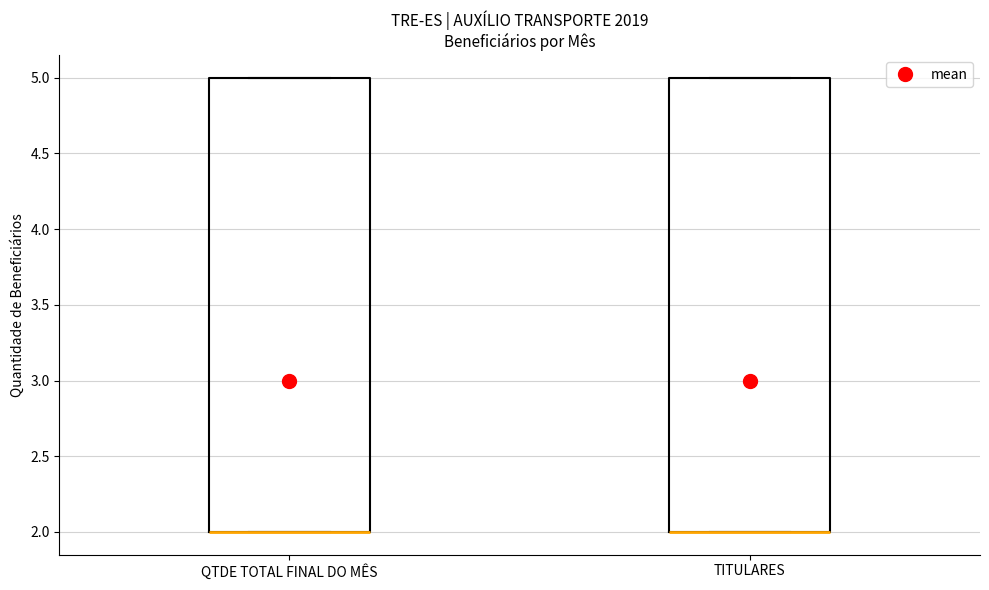

Reading left to right, read every box against the y-axis: the position of its median line, the range the box covers, and the ends of its whiskers. The values are not printed on the chart, so give them approximately, as read against the axis.

QTDE TOTAL FINAL DO MÊS: median 2 (drawn on the box's lower edge), box 2 to 5, whiskers 2 to 5
TITULARES: median 2 (drawn on the box's lower edge), box 2 to 5, whiskers 2 to 5